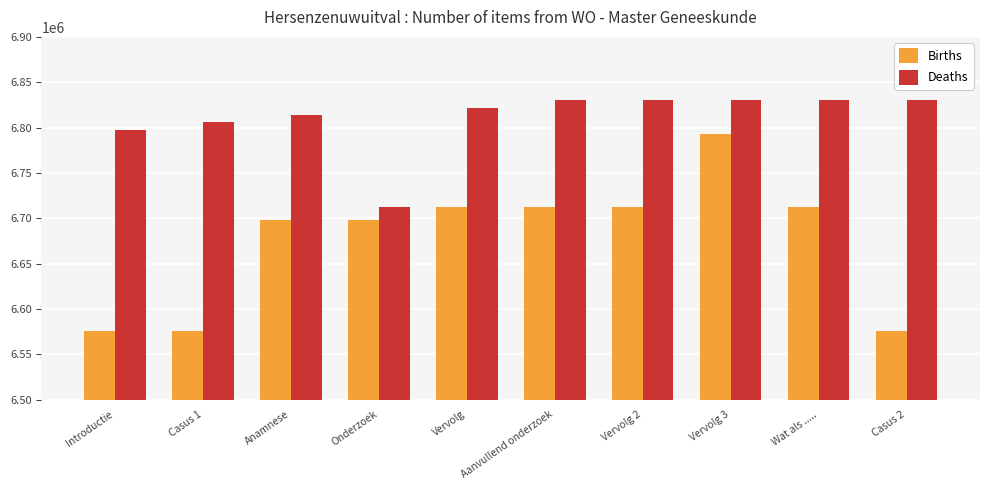

What is the label of the 7th bar from the right?

Onderzoek